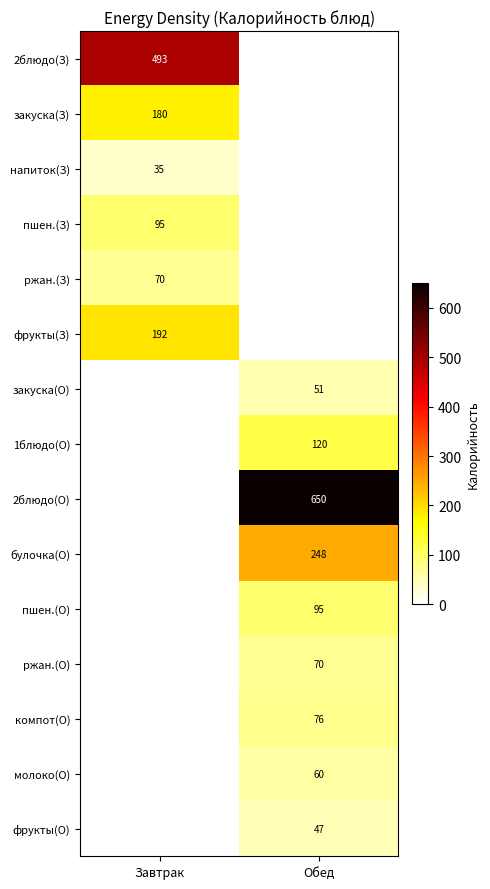

The 1блюдо(О) series shows 55 at Обед. True or false?

False